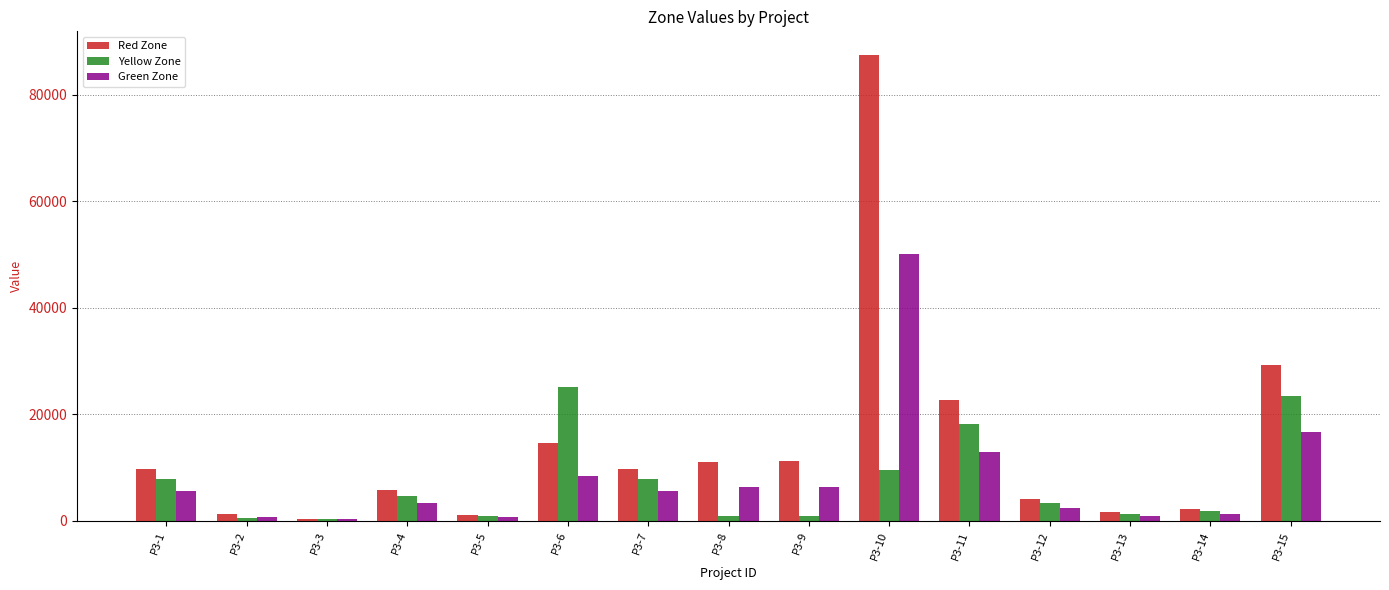

What is the maximum value for Green Zone?

50000.0